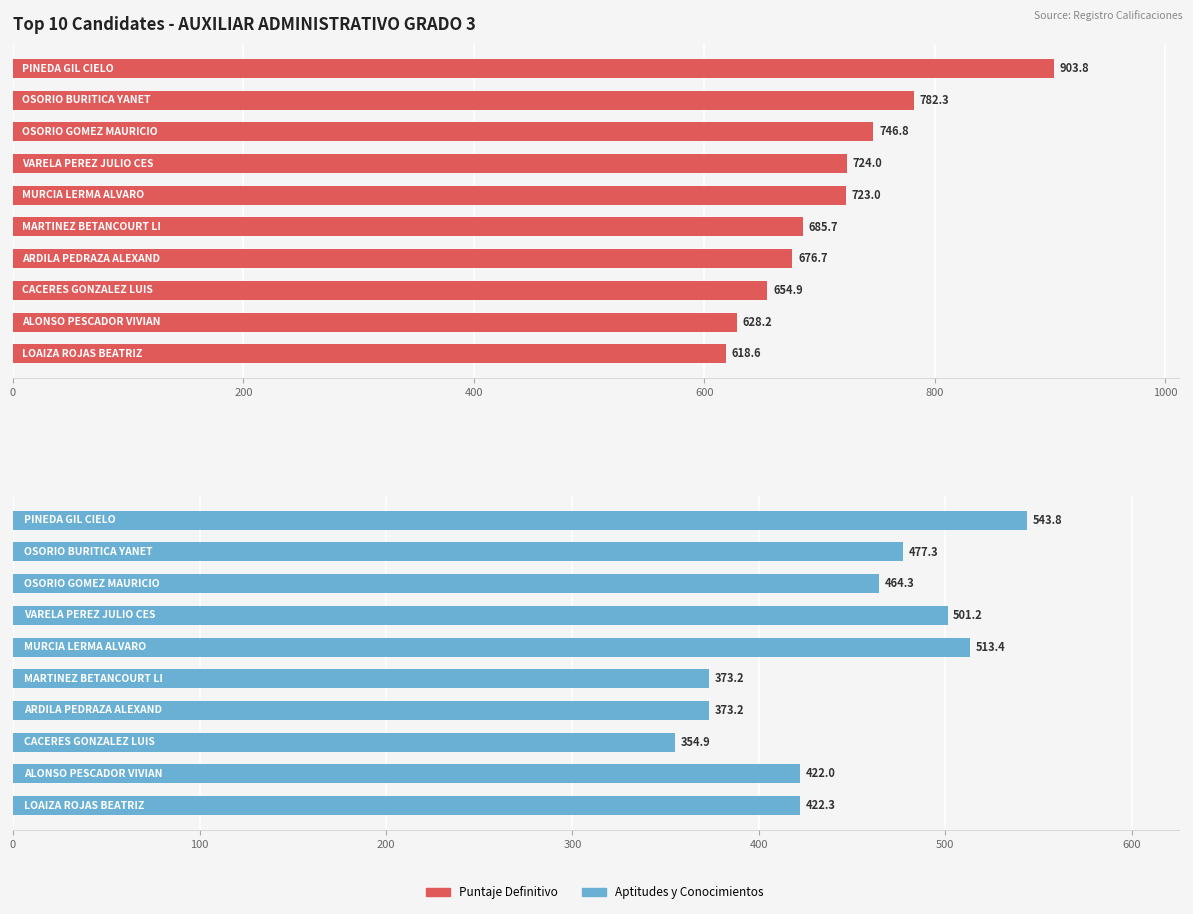

Reading left to right, extract all data points from this chart.

Puntaje Definitivo: 903.8	782.3	746.8	724.0	723.0	685.7	676.7	654.9	628.2	618.6
Aptitudes y Conocimientos: 543.8	477.3	464.3	501.2	513.4	373.2	373.2	354.9	422.0	422.3